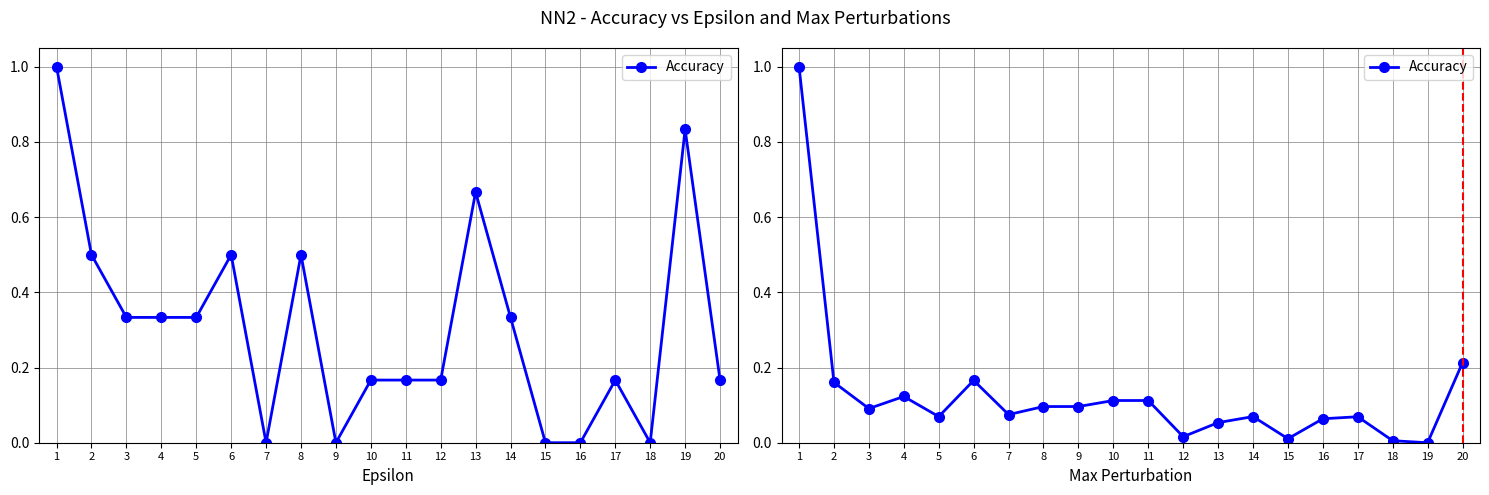

Reading left to right, extract all data points from this chart.

1.0	0.2	0.1	0.1	0.1	0.2	0.1	0.1	0.1	0.1	0.1	0.0	0.1	0.1	0.0	0.1	0.1	0.0	0.0	0.2